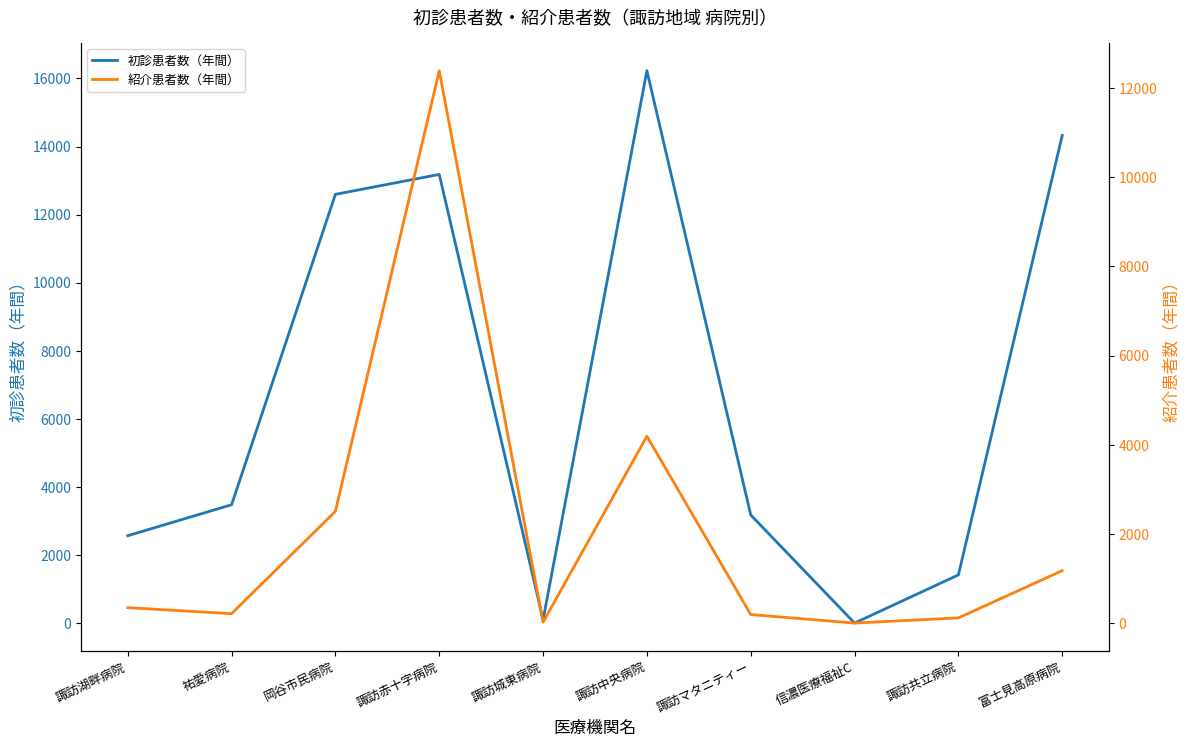

What is the maximum value for 紹介患者数（年間）?

12390